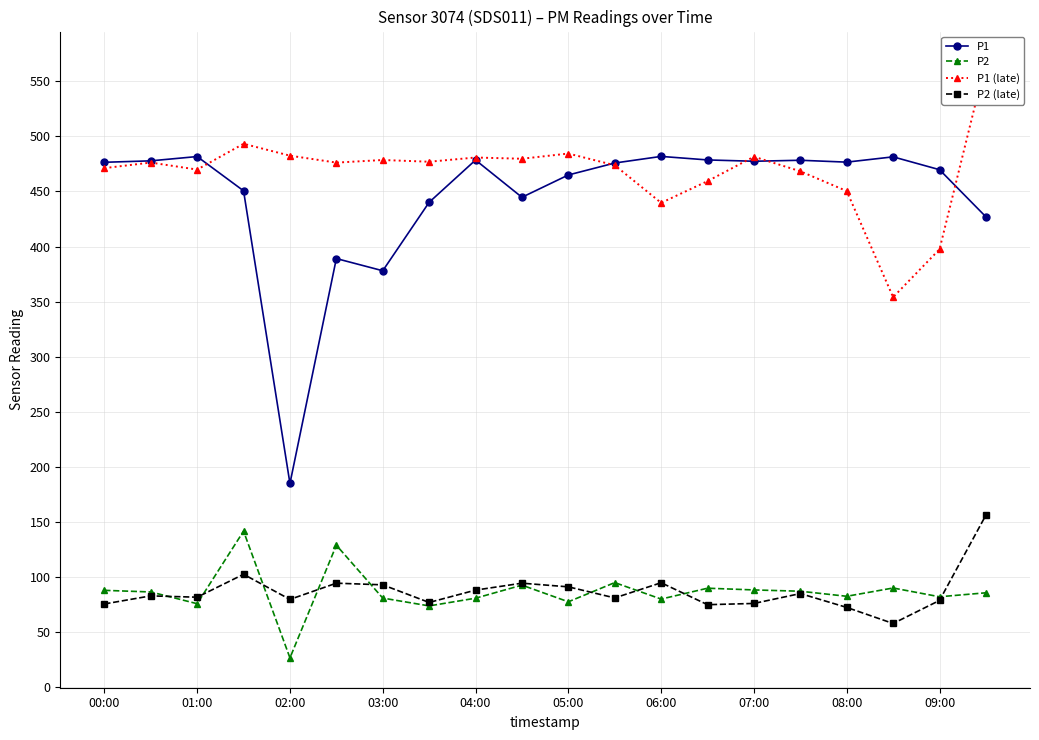

Which series has the largest range (max minus min)?

P1